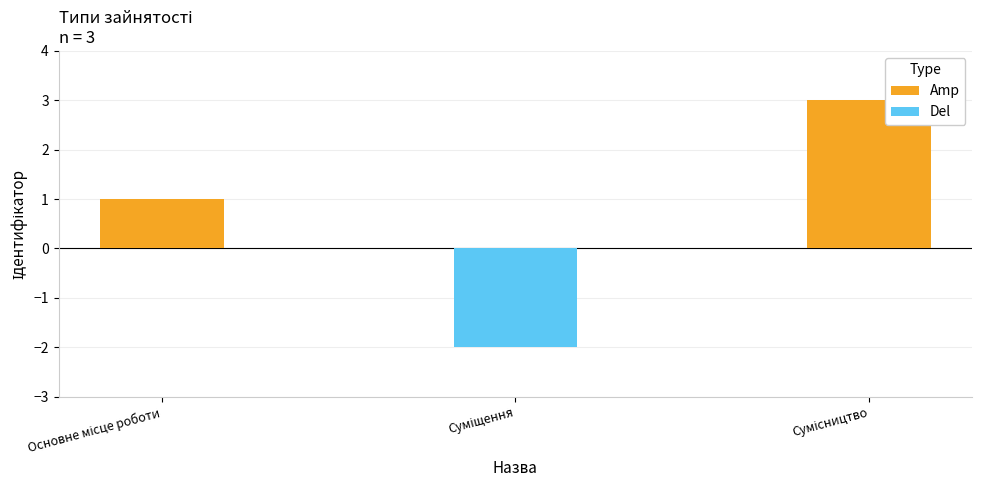

Where is Amp nearest to the value 1?

Основне місце роботи